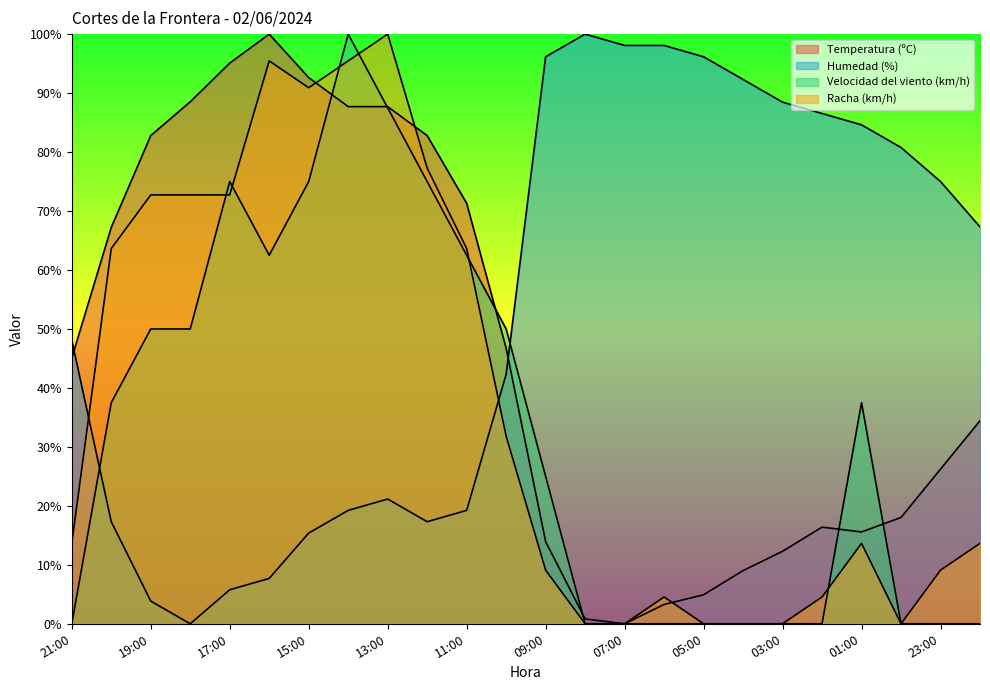

Read the Humedad (%) value at 15:00.

15.4